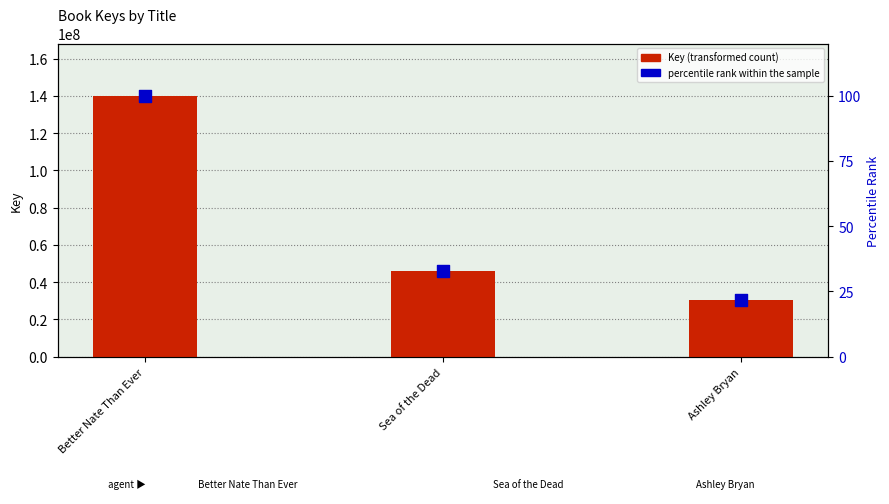

What is the total value across all series at Ashley Bryan?

30424452.7